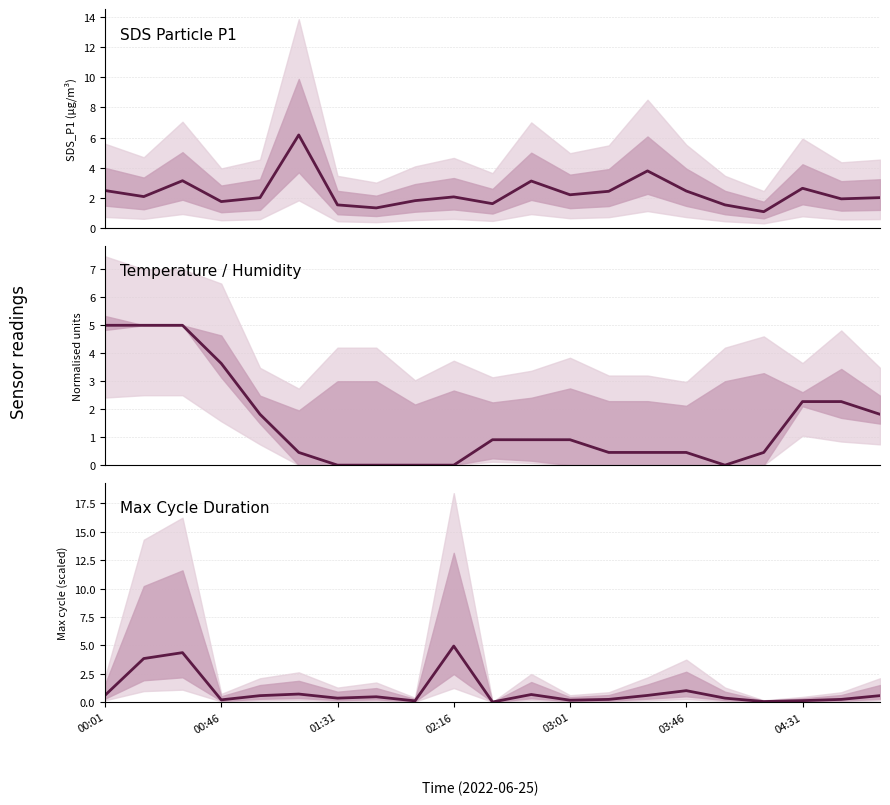

Between 00:46 and 11, which series saw the biggest shift?

Temperature / Humidity mean